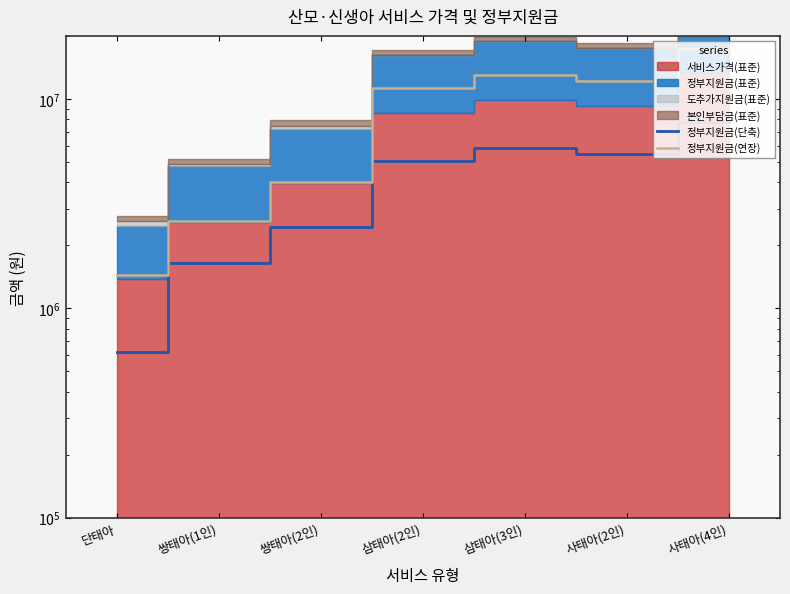

True or false: 정부지원금(단축) and 정부지원금(연장) intersect in this chart.

False